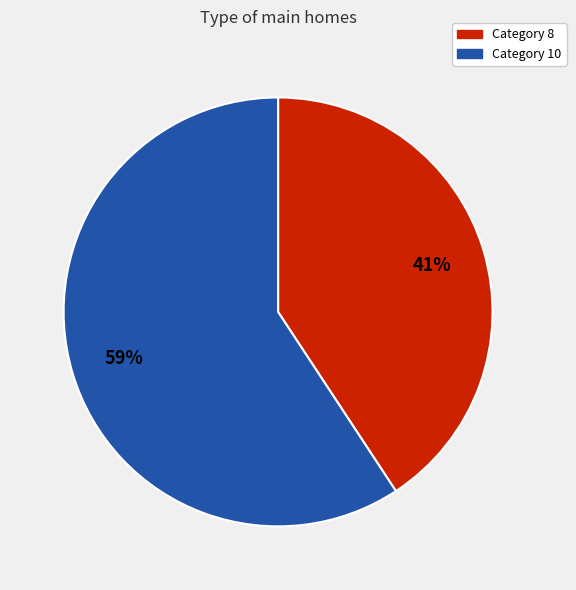

Does any single category account for the majority?

Yes